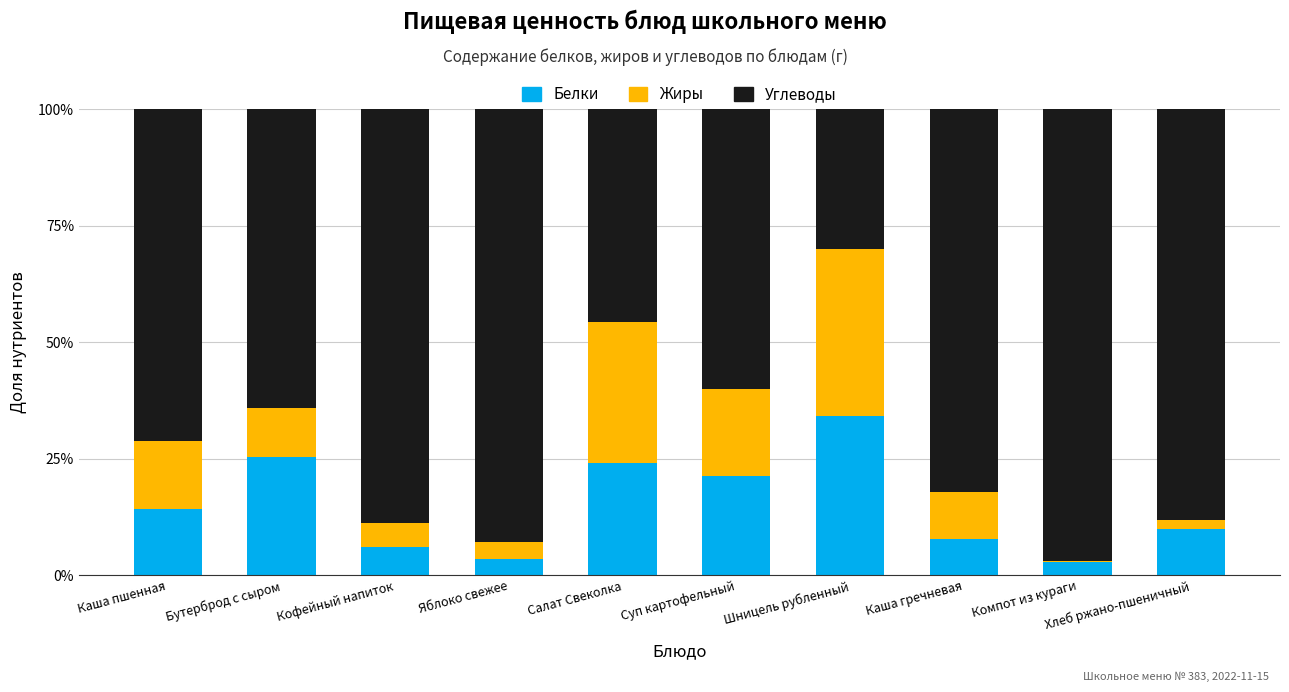

What is the highest value of the Белки series?

34.1